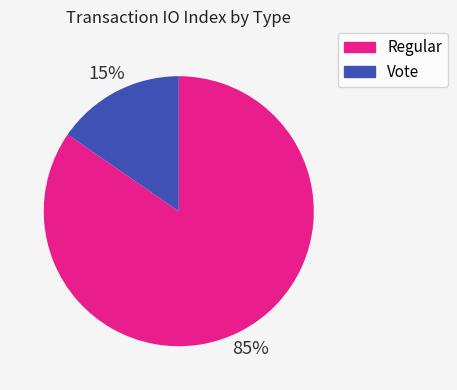

Which has a higher value, Regular or Vote?

Regular